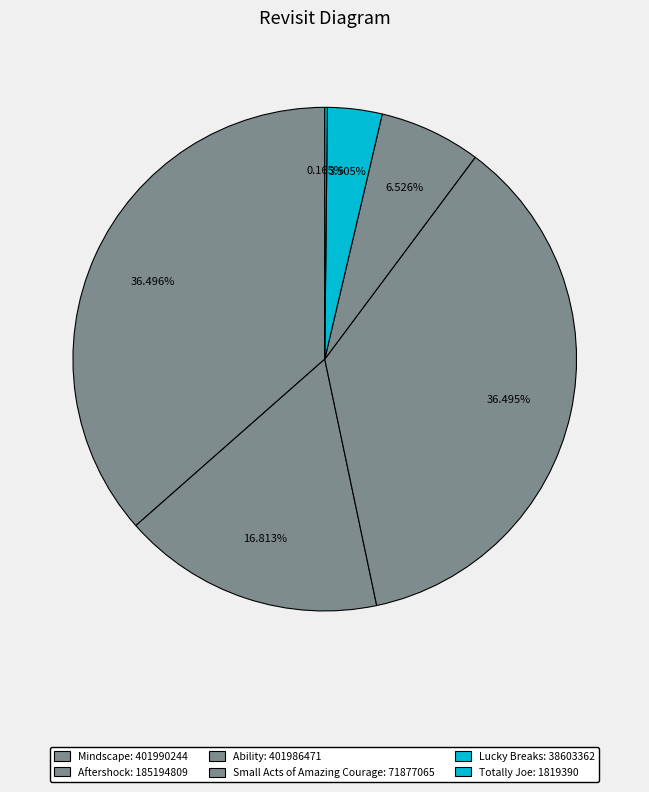

Does Mindscape represent more than half of the total?

No